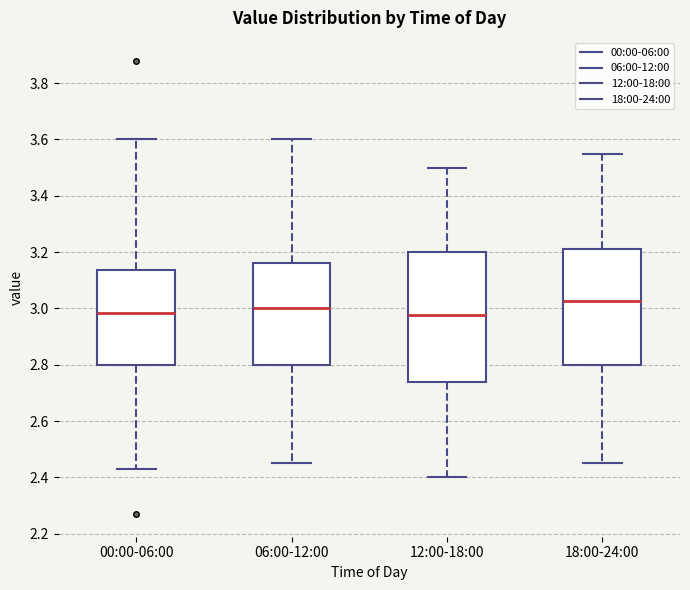

Comparing the boxes themselves (not the whiskers), which one is the tallest?

12:00-18:00